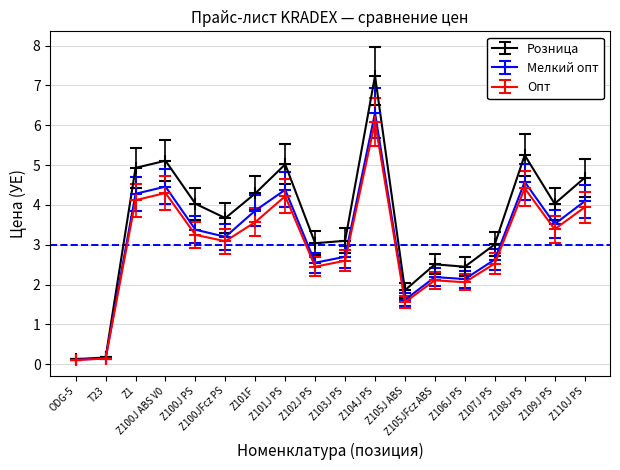

At which category is the sum across all series the highest?

Z104J PS